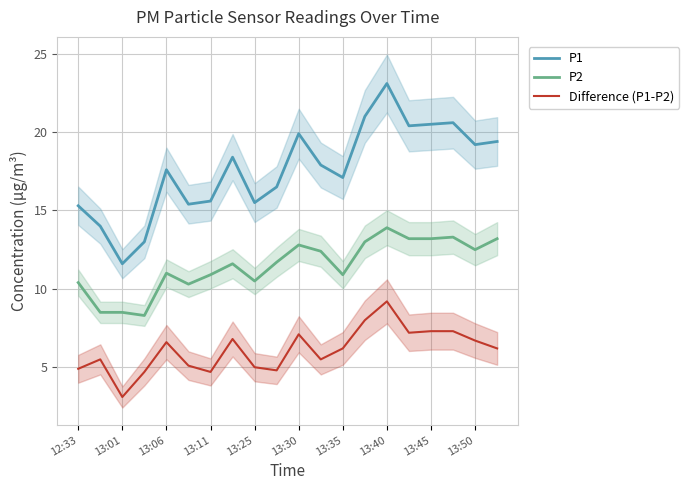

Is this an area chart (filled region under the line)?

No